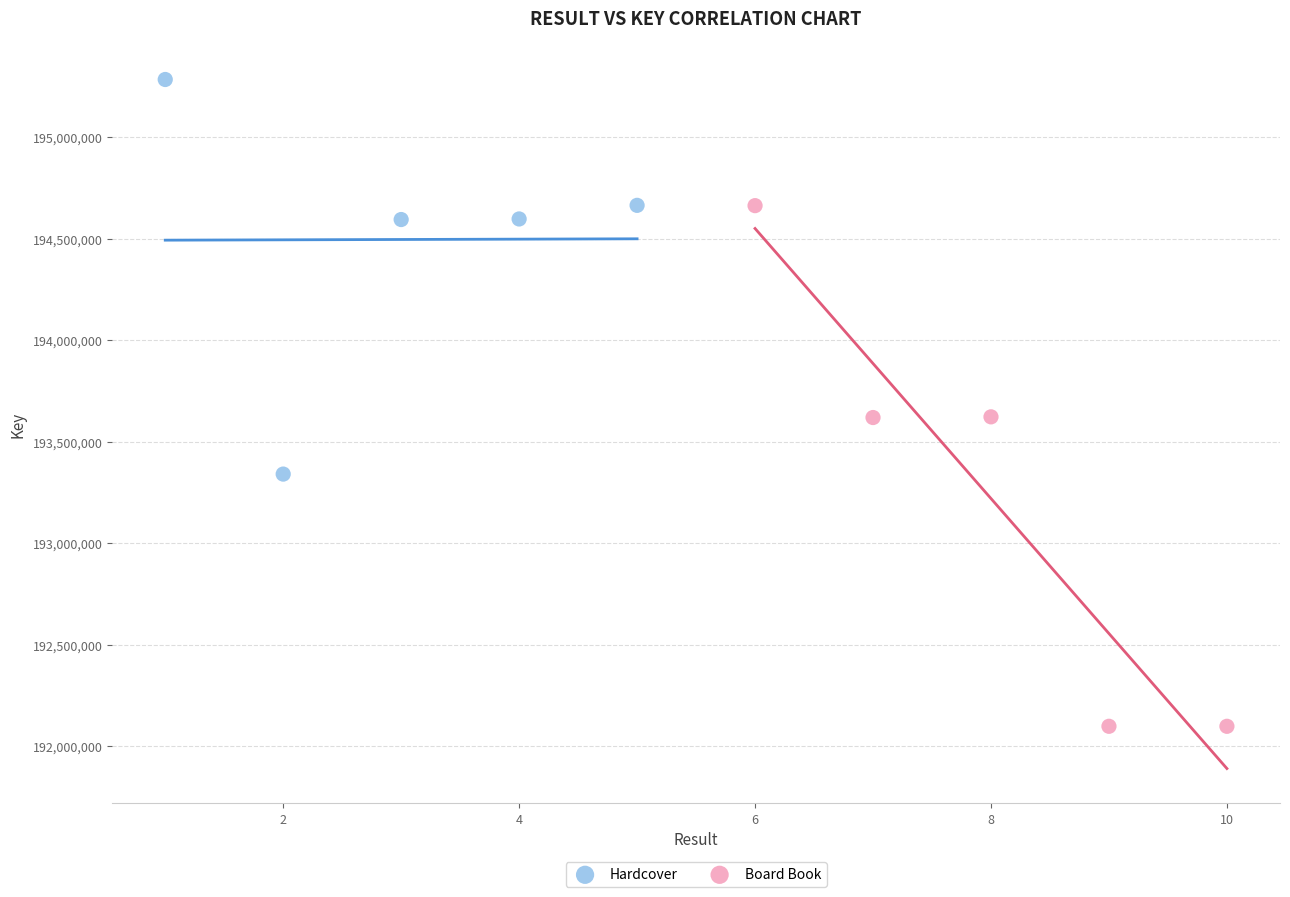

Which series contains the lowest Y value?

Board Book